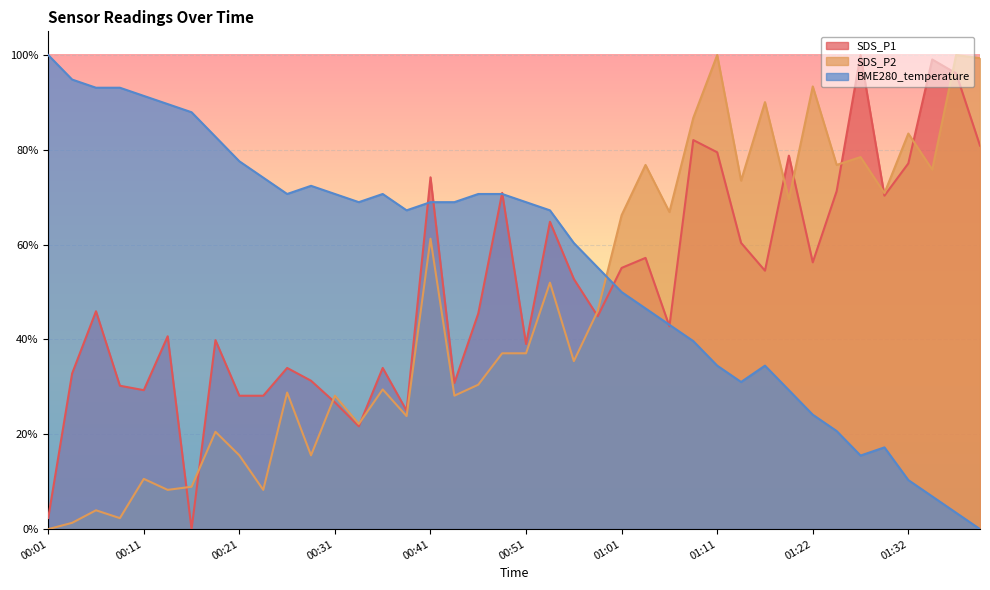

Rank the series by their average value, from highest to lowest.

BME280_temperature, SDS_P1, SDS_P2